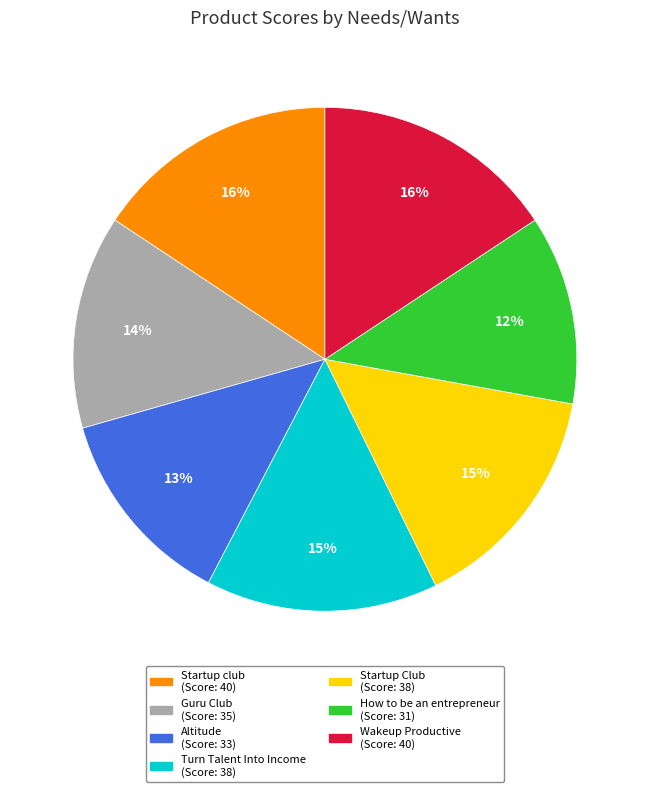

To the nearest percent, what is the average slice percentage?

14%